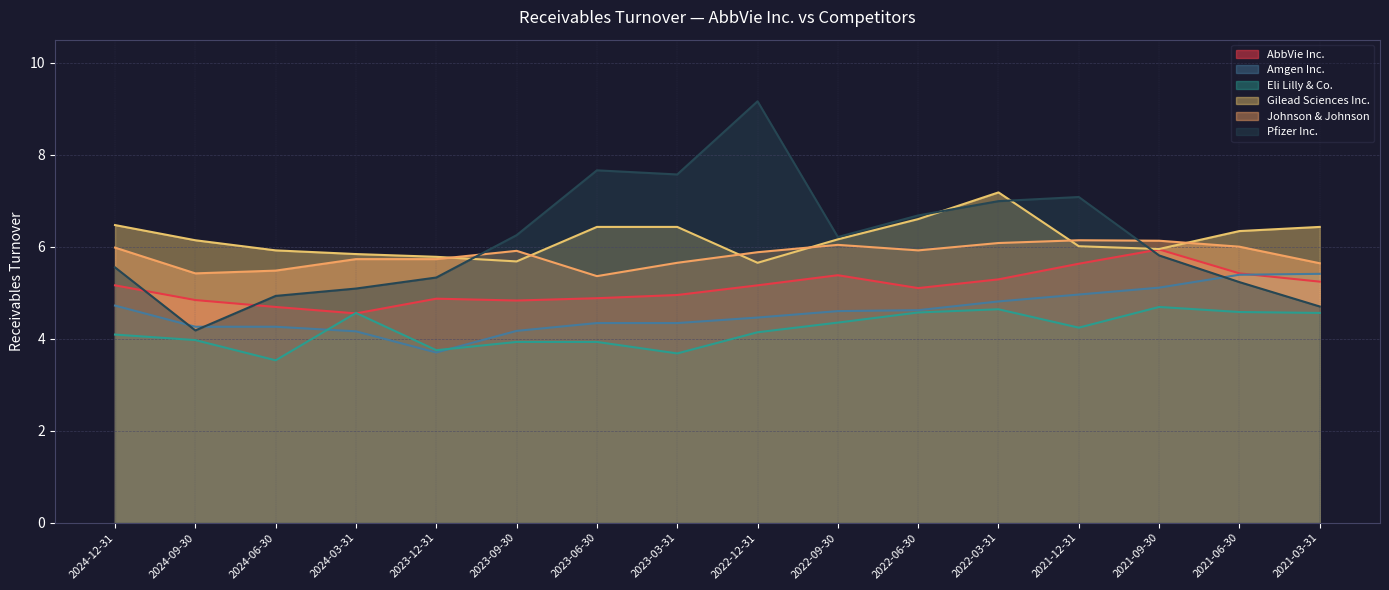

True or false: Gilead Sciences Inc. has a value of 5.7 at 2023-09-30.

True